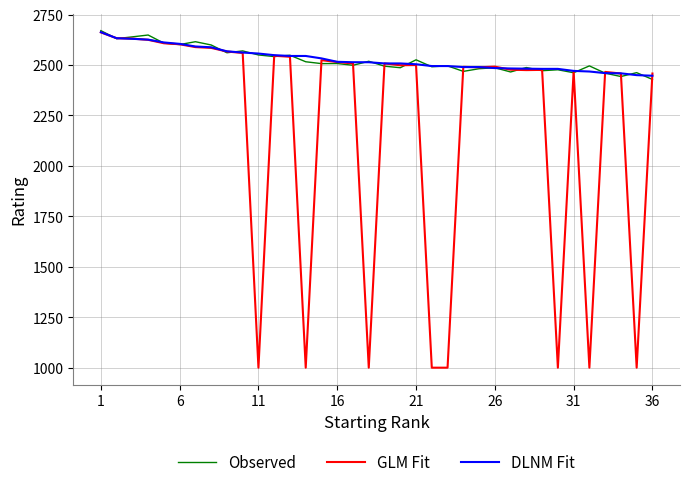

What is the maximum value for Observed?

2670.5